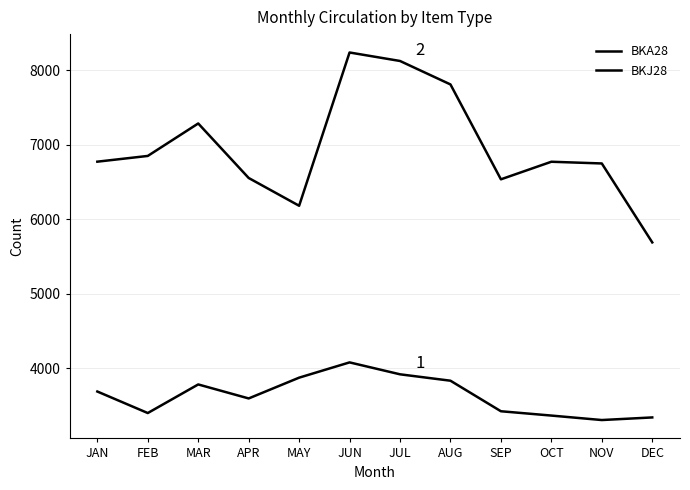

Does the chart have visible grid lines?

Yes